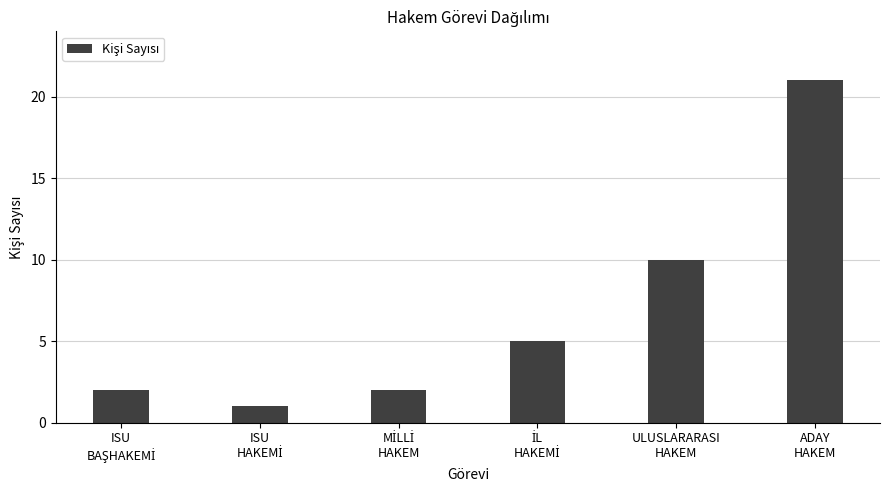

What is the value of the 4th bar from the left?

5